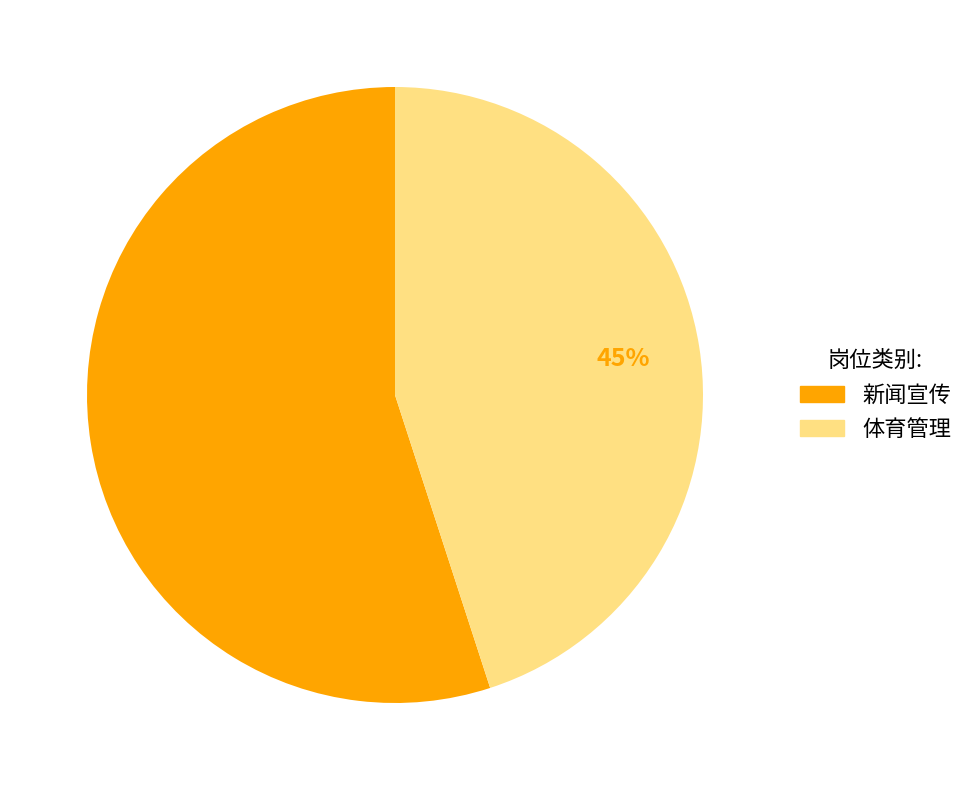

What percentage is the 体育管理 slice, to the nearest percent?

45%